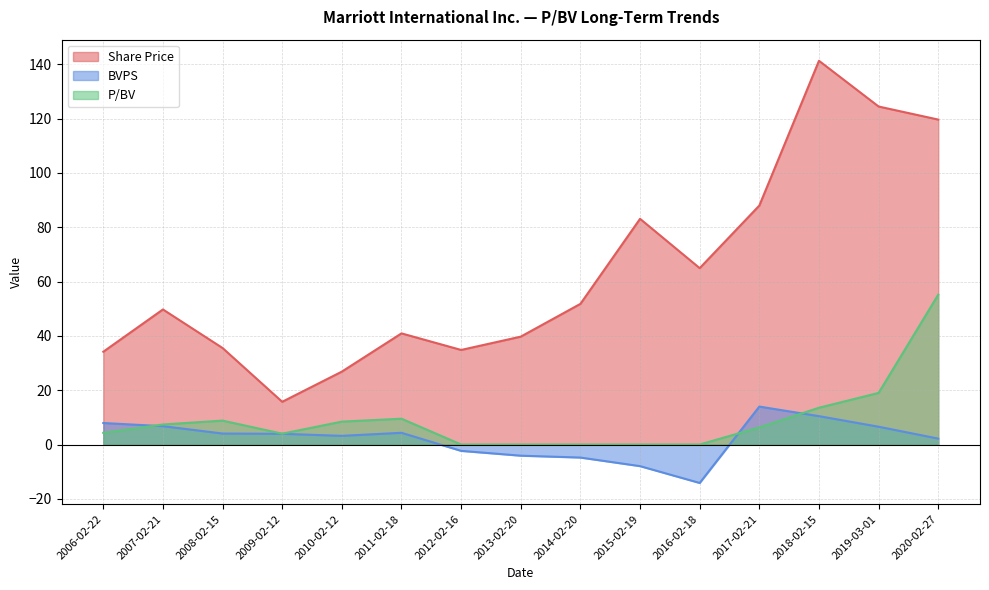

How many lines are shown in the chart?

3